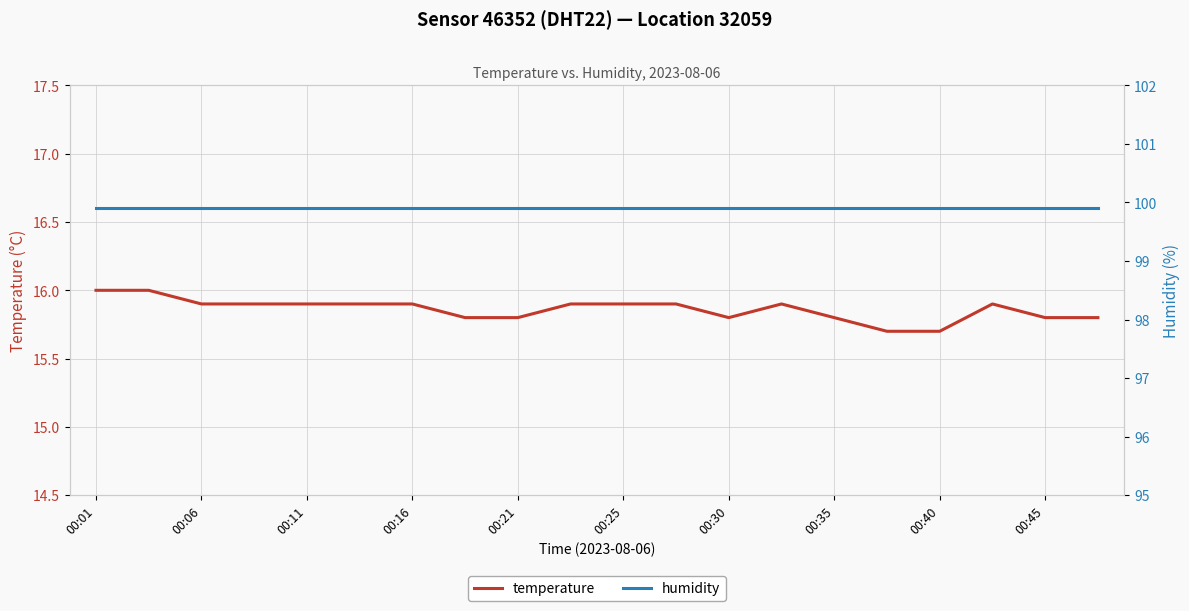

The value of temperature at 00:45 is 15.8. True or false?

True